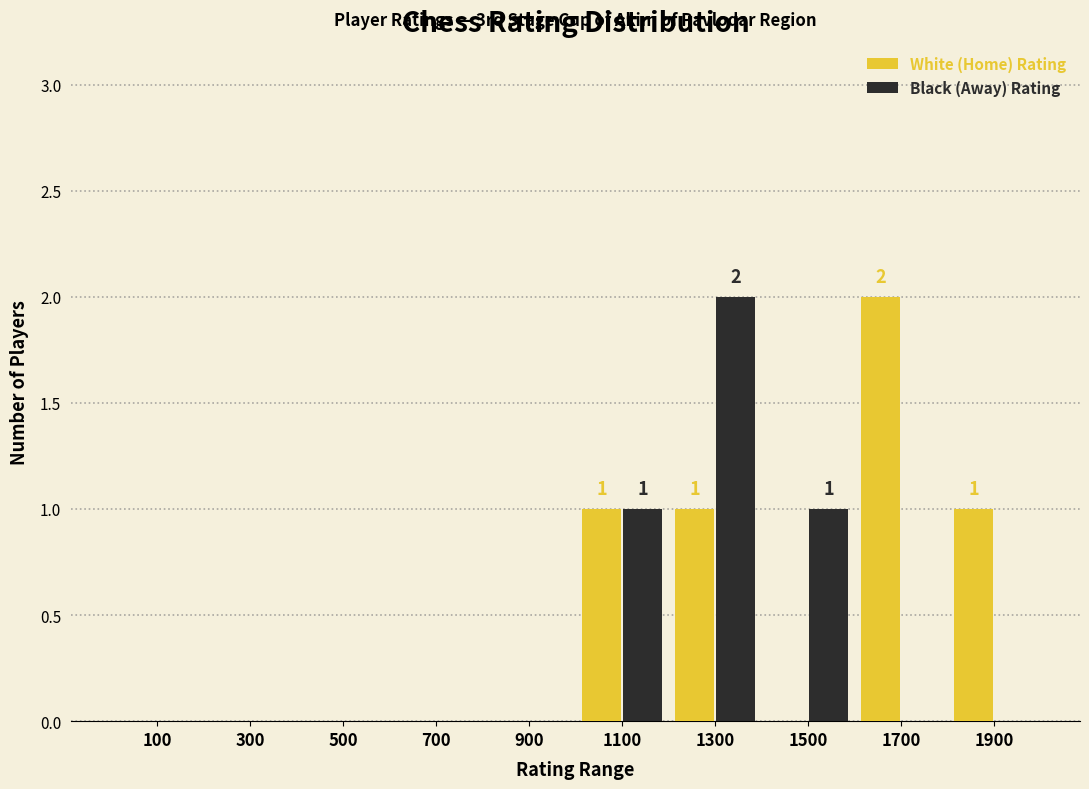

In the White (Home) Rating series, which range on the x-axis has the tallest bar?

1600 to 1800